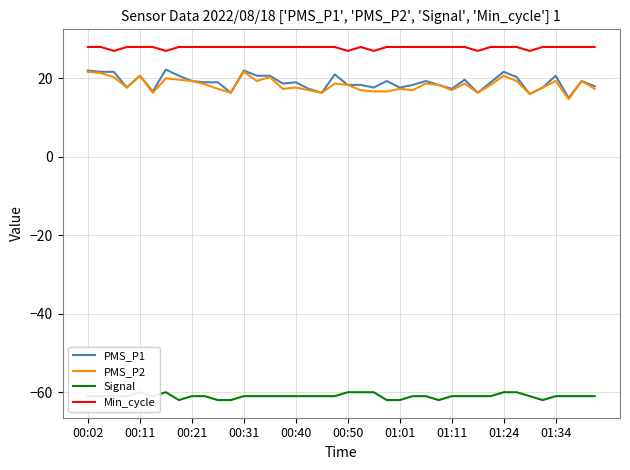

What is the maximum value shown in the chart?

28.0